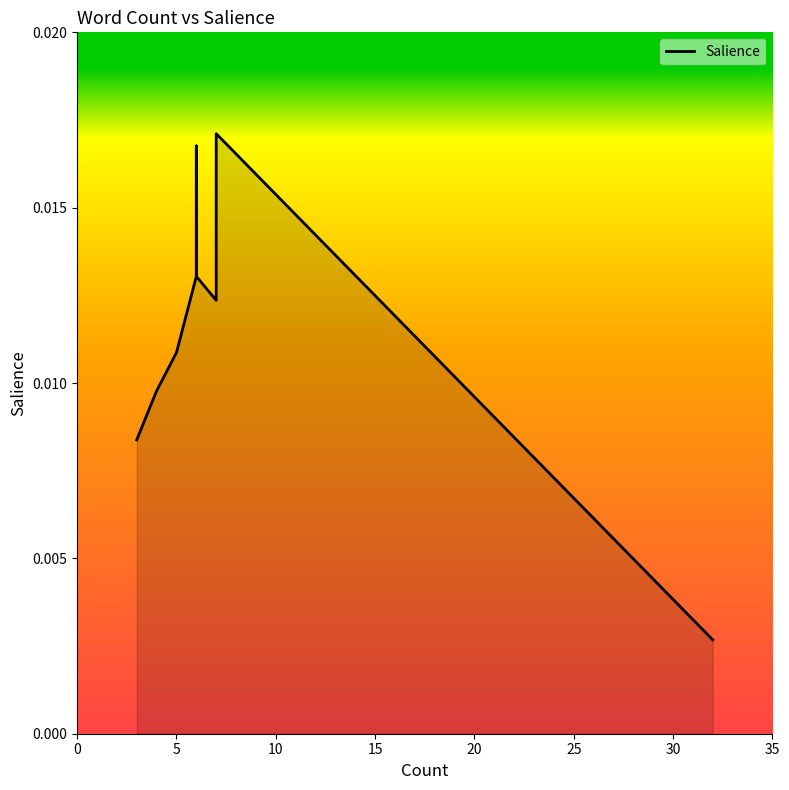

How many interior local peaks (higher than both neighbors) does the data have?

2